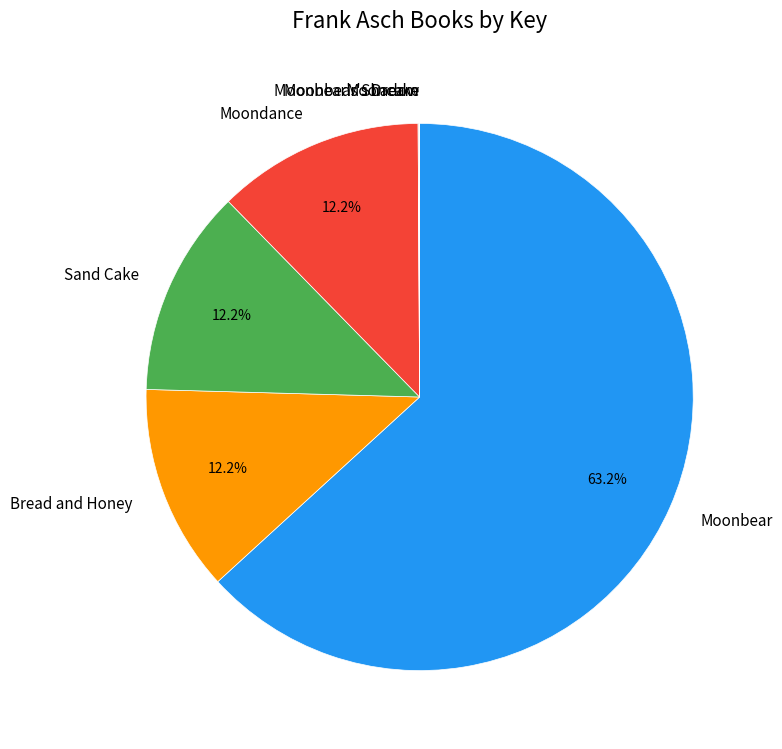

To the nearest percent, what percentage of the pie is Moonbear?

63%